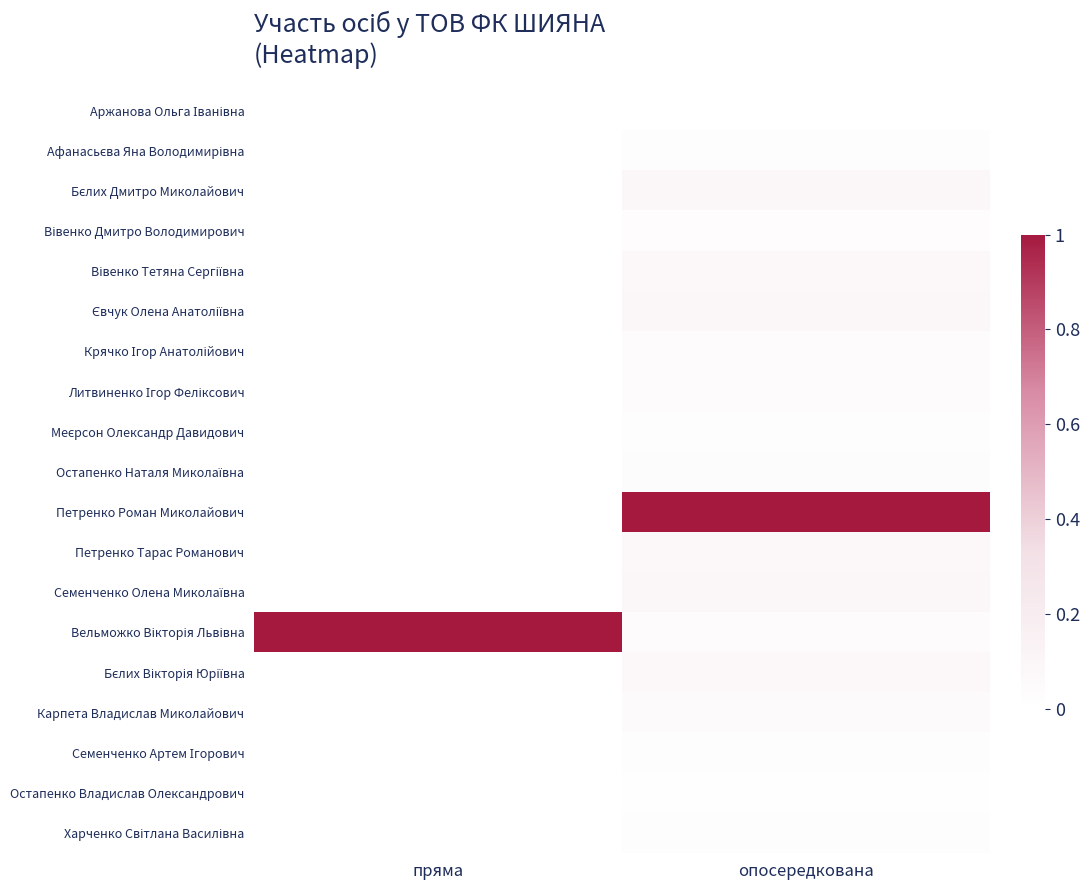

List the series in order of their peak value, highest first.

Петренко Роман Миколайович, Вельможко Вікторія Львівна, Євчук Олена Анатоліївна, Семенченко Олена Миколаївна, Бєлих Дмитро Миколайович, Петренко Тарас Романович, Бєлих Вікторія Юріївна, Вівенко Тетяна Сергіївна, Карпета Владислав Миколайович, Литвиненко Ігор Феліксович, Крячко Ігор Анатолійович, Остапенко Наталя Миколаївна, Вівенко Дмитро Володимирович, Семенченко Артем Ігорович, Меєрсон Олександр Давидович, Харченко Світлана Василівна, Афанасьєва Яна Володимирівна, Остапенко Владислав Олександрович, Аржанова Ольга Іванівна